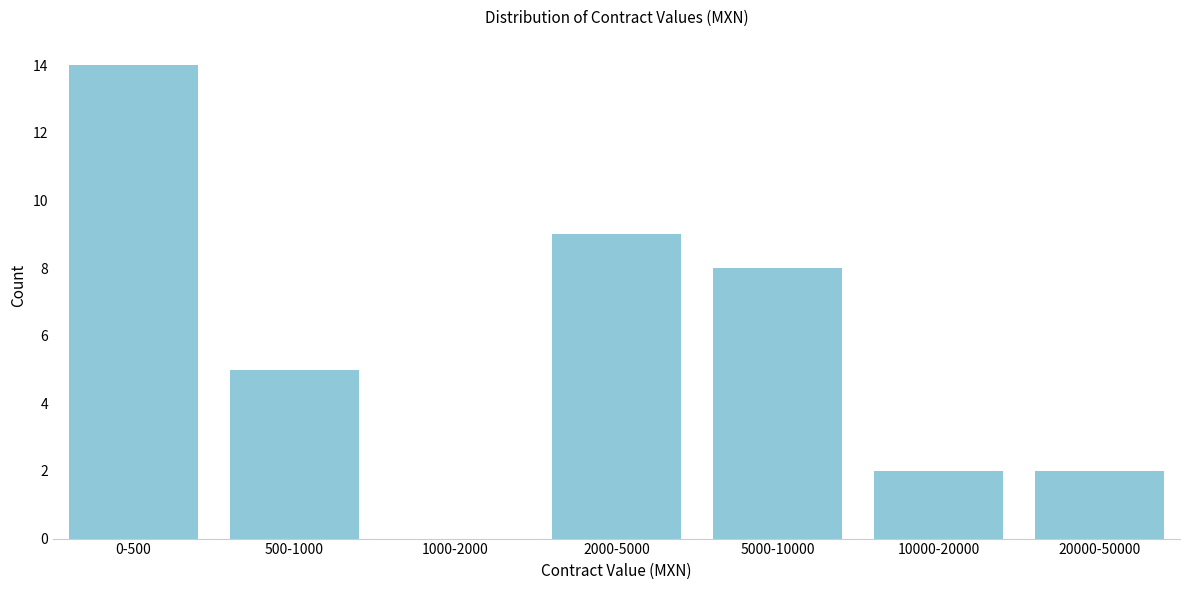

Reading left to right, what are all the values shown in this chart?

0-500=14	500-1000=5	1000-2000=0	2000-5000=9	5000-10000=8	10000-20000=2	20000-50000=2